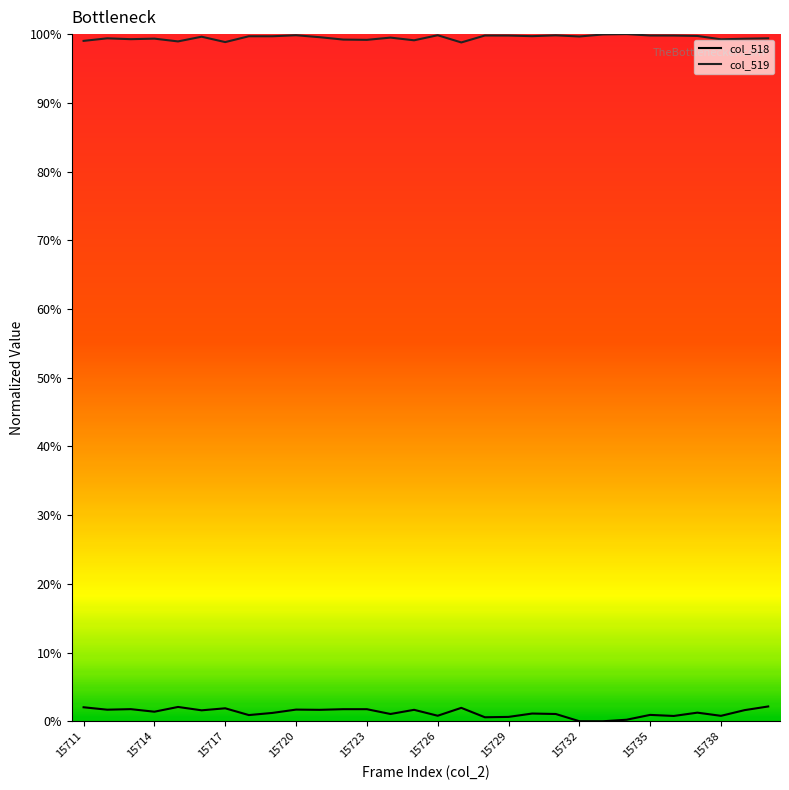

Does the chart have visible grid lines?

No